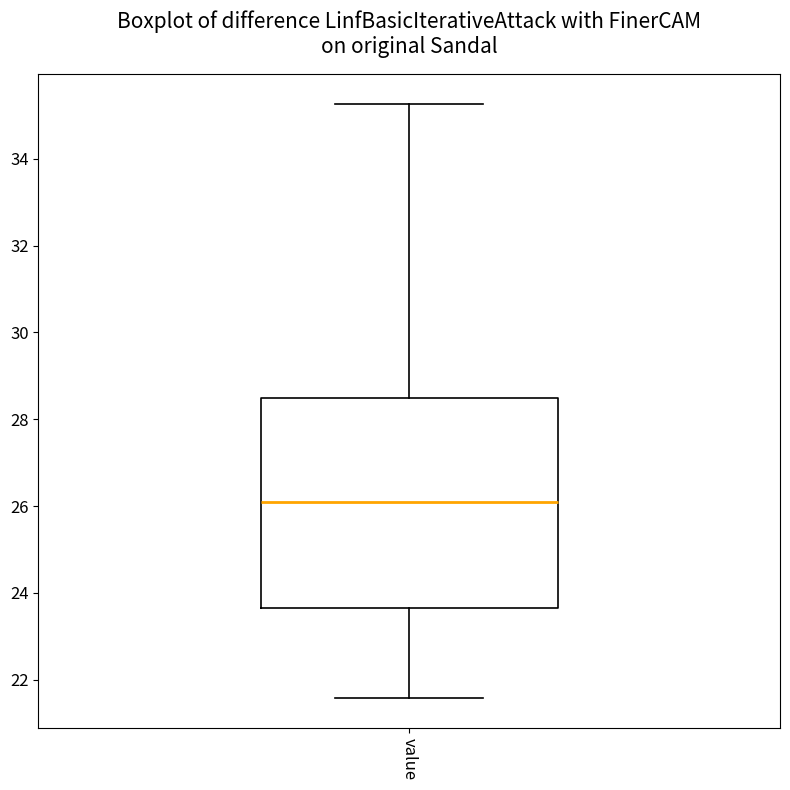

Where does the median line of the box for value sit on the y-axis? The values are not printed on the chart, so give them approximately, as read against the axis.

26.0